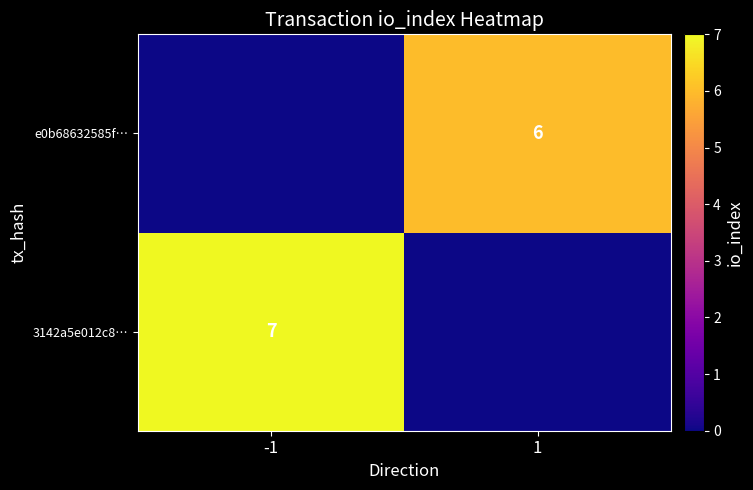

How many distinct data groups are displayed?

2